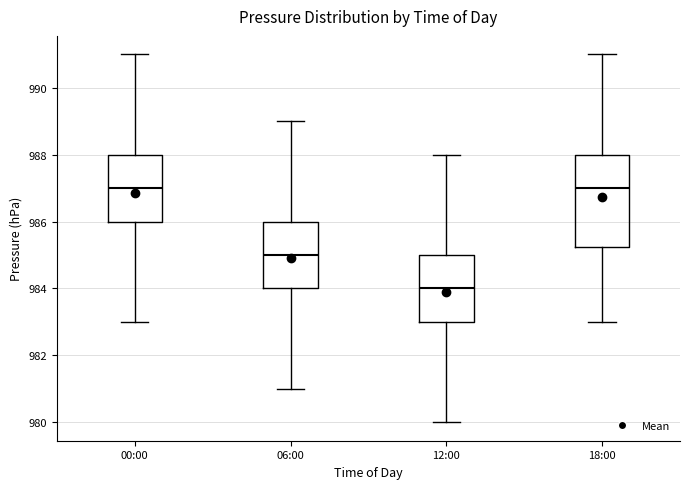

Which box has the lowest median line?

12:00